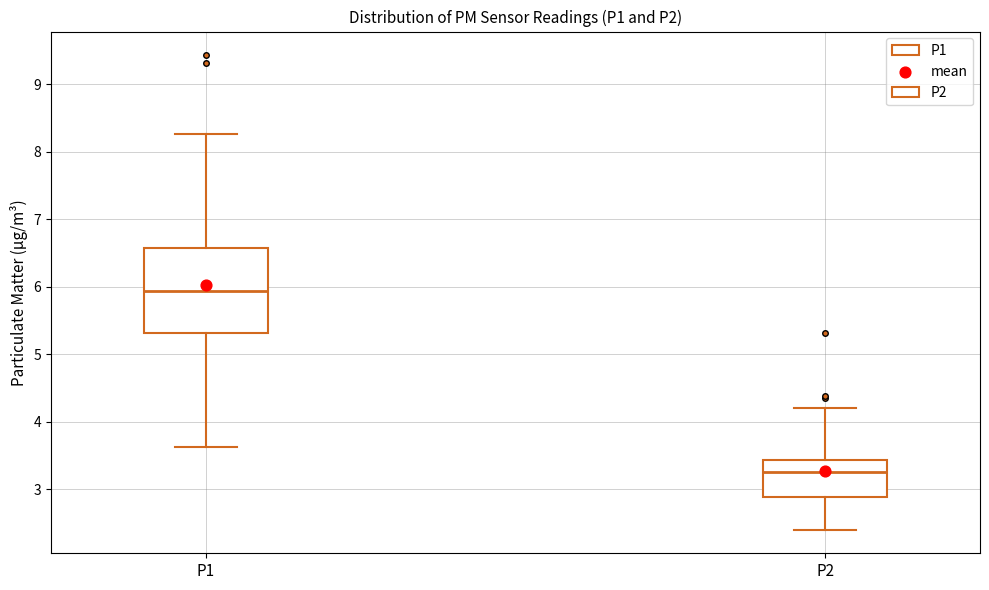

Which box has the highest median line?

P1